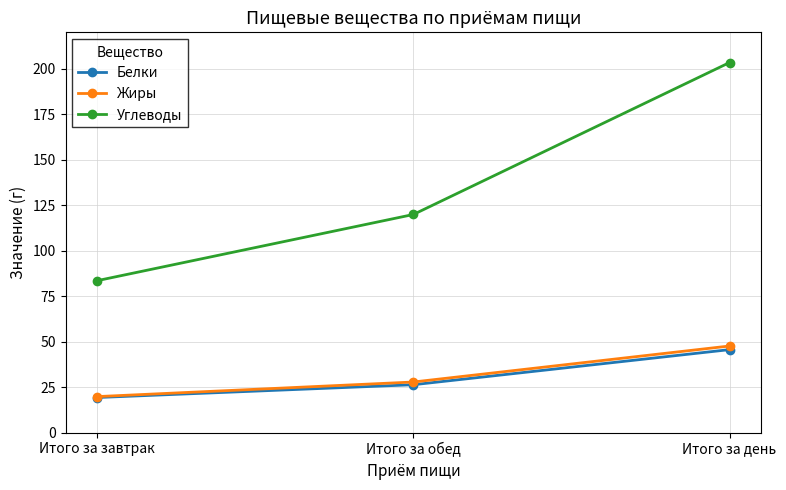

What is the approximate value of Жиры at Итого за день?

47.6